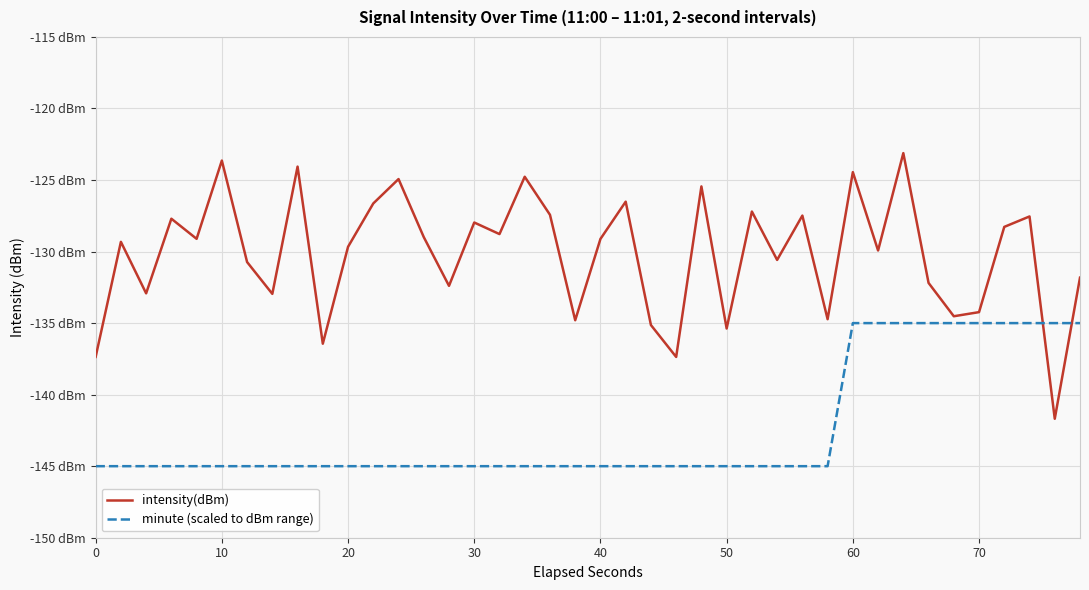

Rank the series by their maximum value, from highest to lowest.

intensity(dBm), minute (scaled to dBm range)